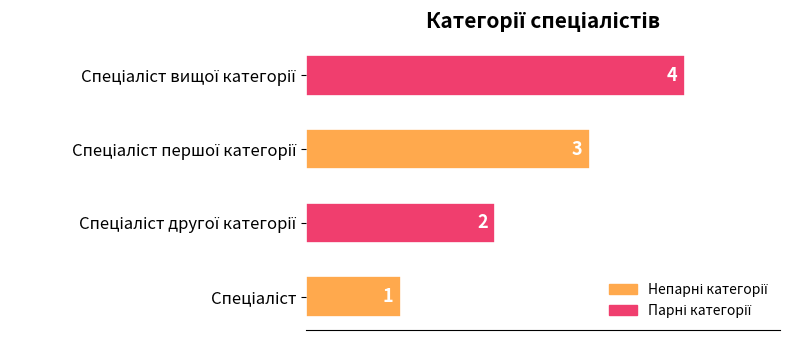

Count the values in the range 2 to 4.

3